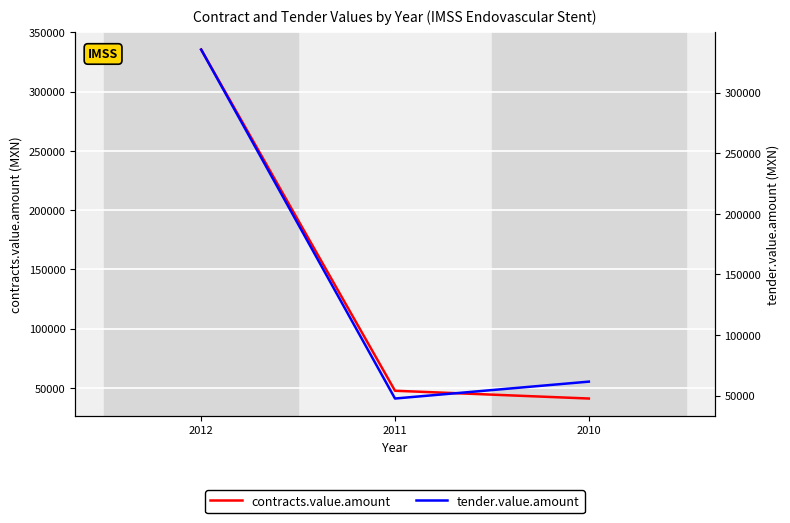

At which category is the sum across all series the highest?

2012